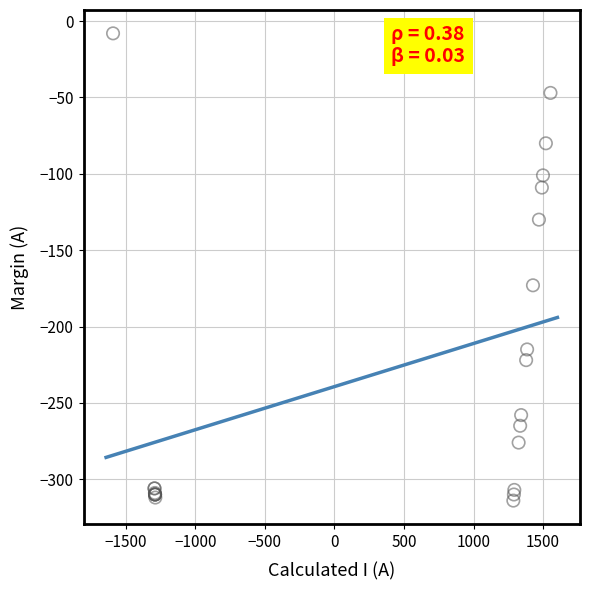

What Y value in the scatter plot is closest to -161?

-173